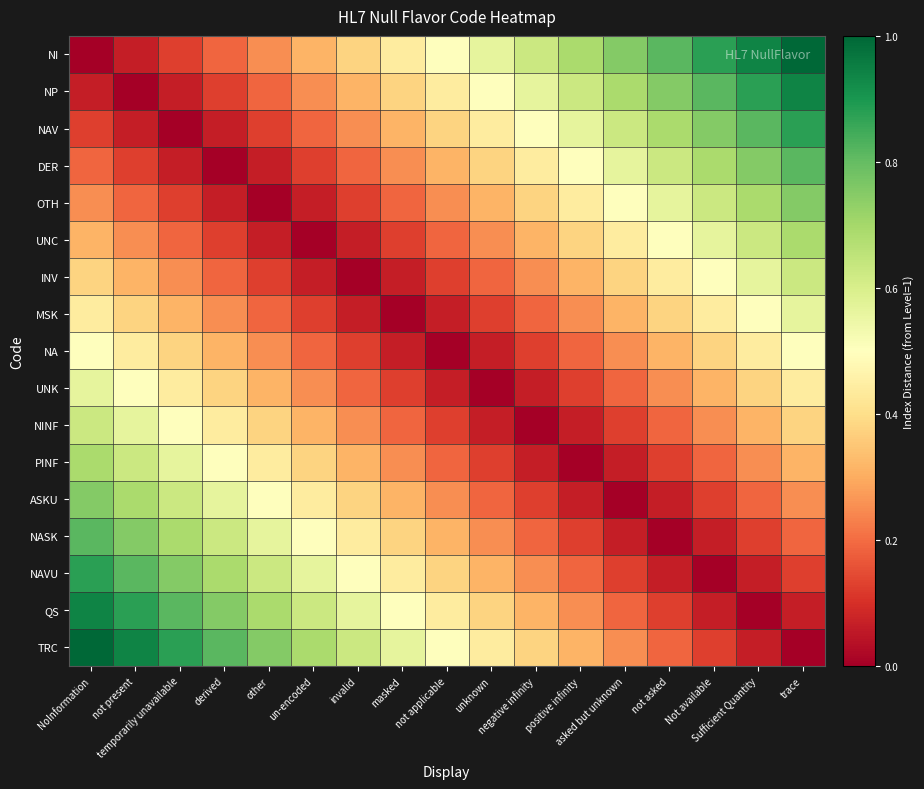

At which category is the sum across all series the highest?

NoInformation